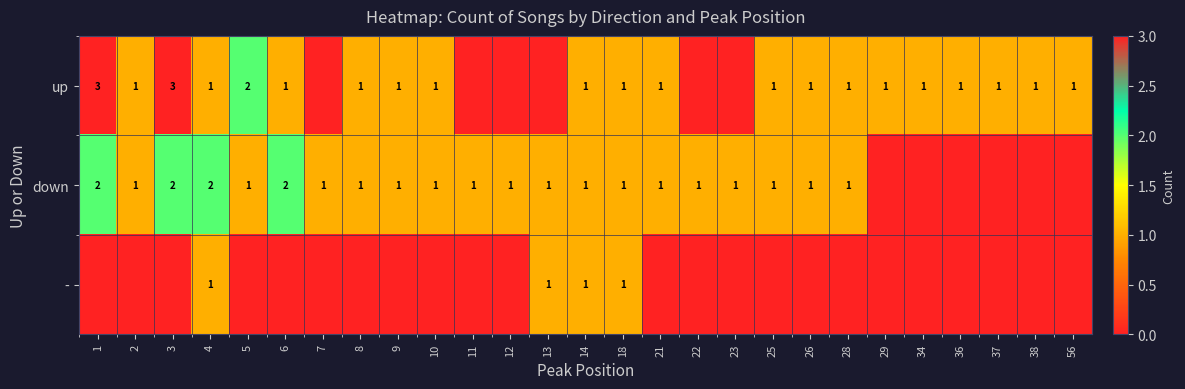

The up series shows 1 at 34. True or false?

True